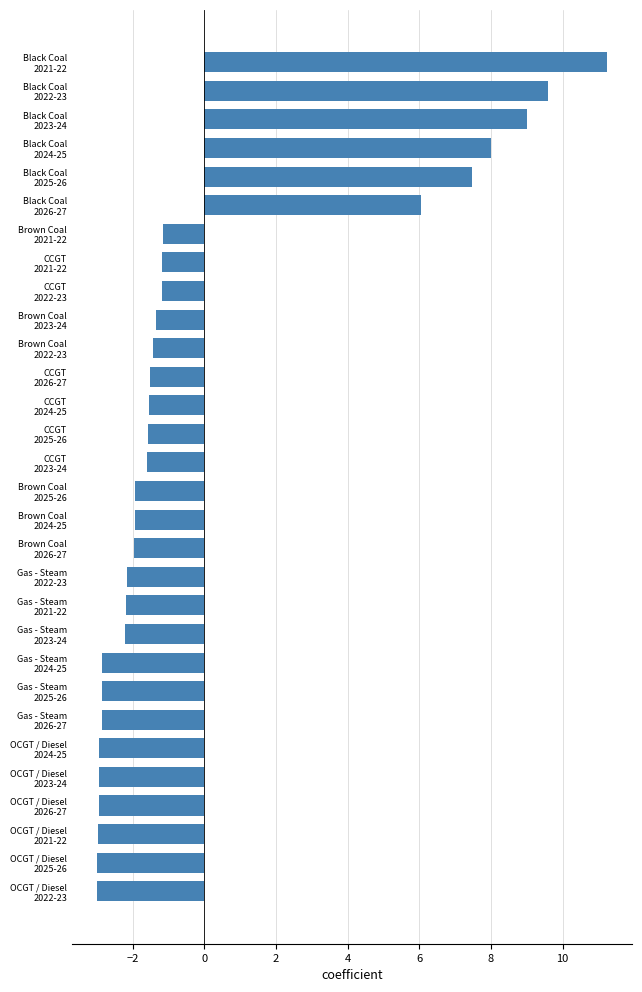

What is the difference between the maximum and minimum values?

14.2